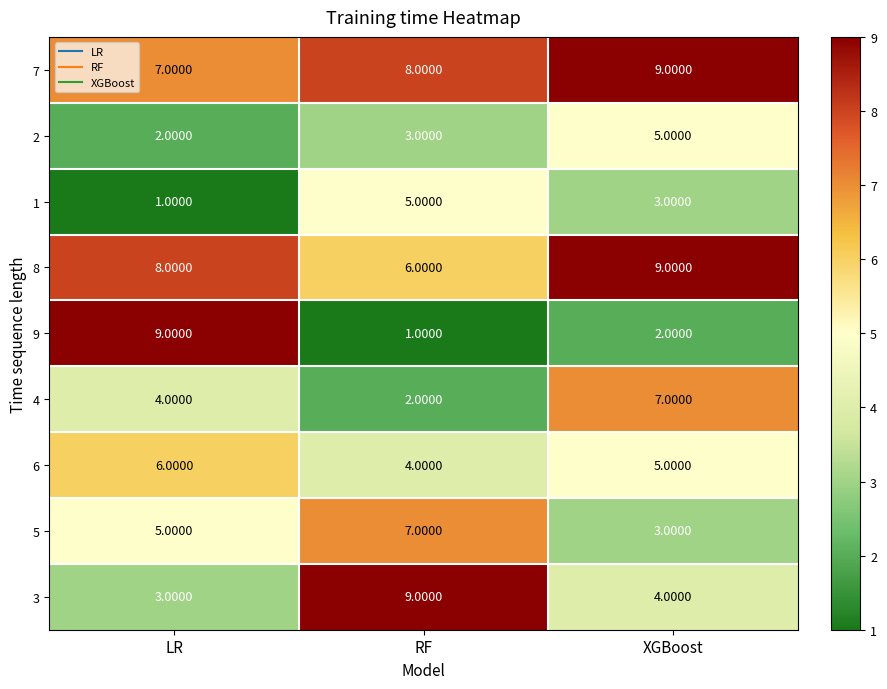

At which label is 1 closest to 3?

XGBoost